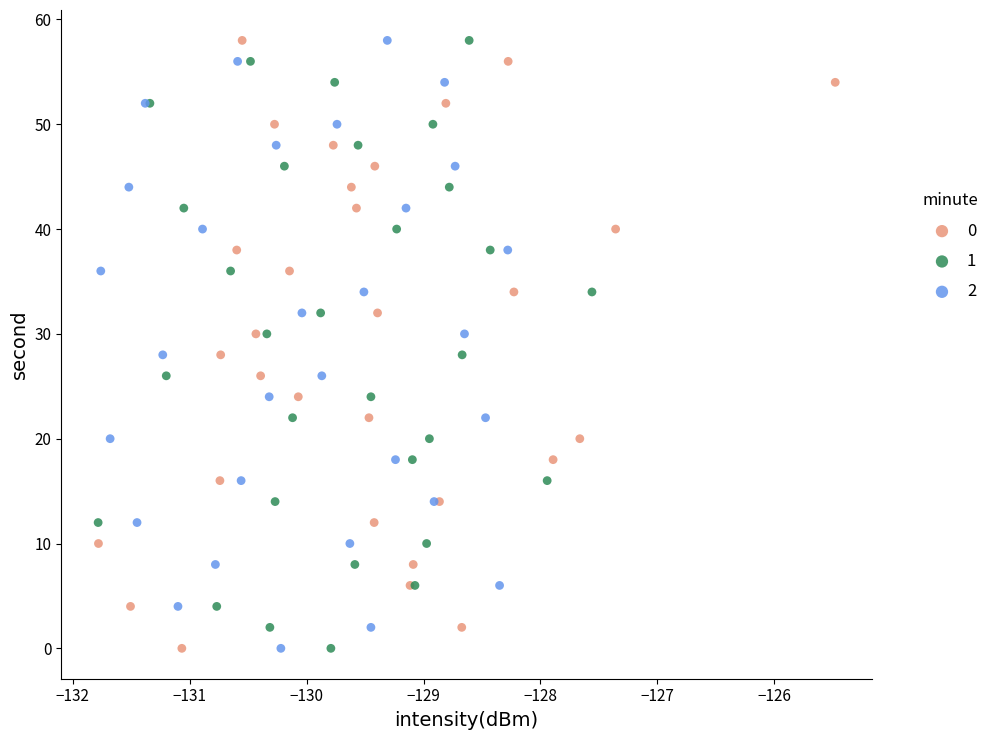

What are all the series names shown in the legend?

0, 1, 2